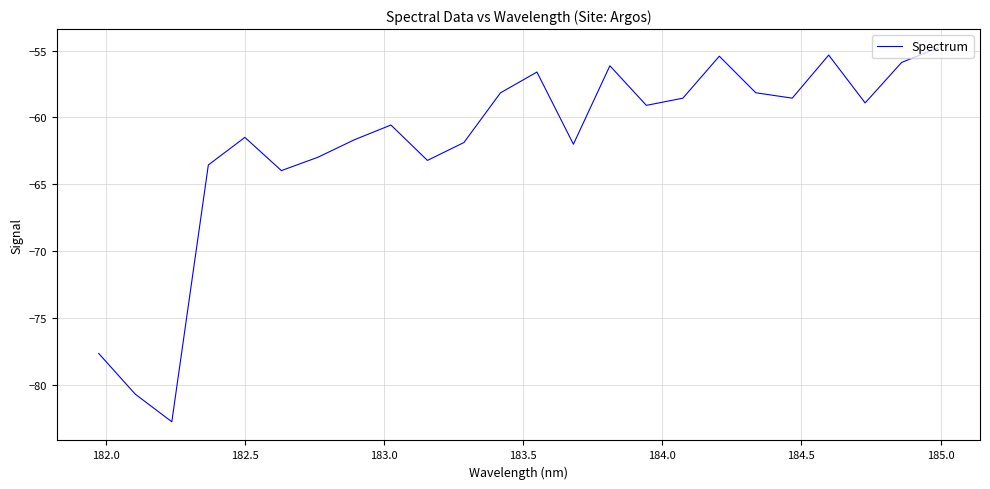

What is the difference between the maximum and minimum values?

28.0